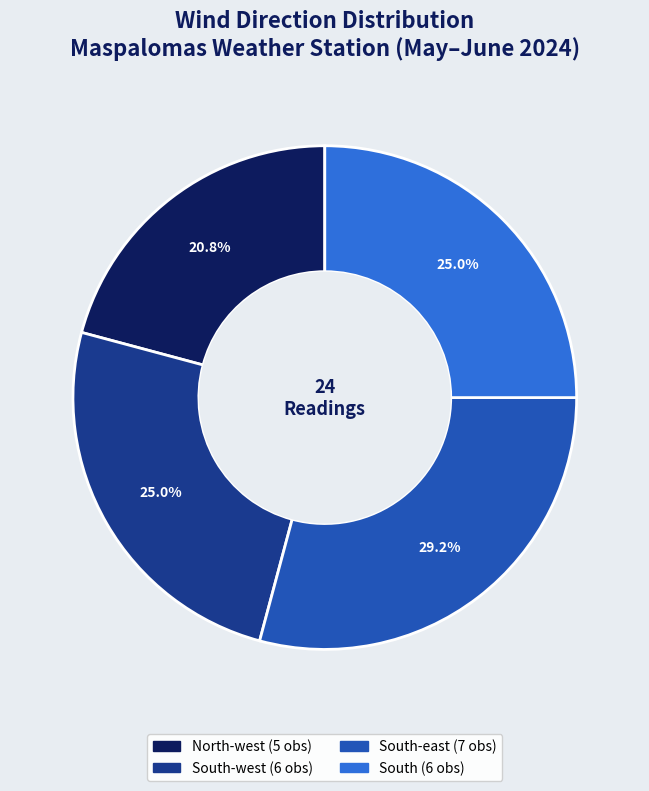

Is there a majority slice in this chart?

No